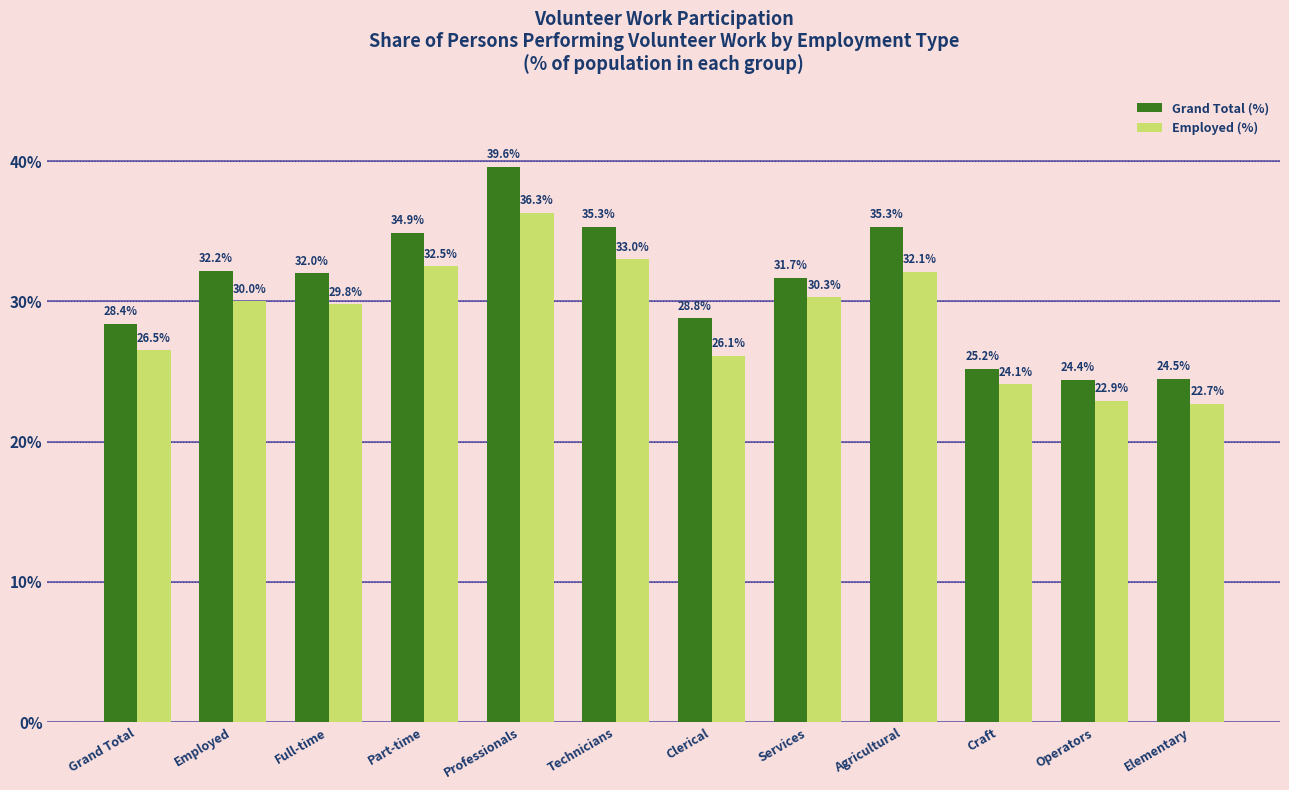

What position from the right is Professionals?

8